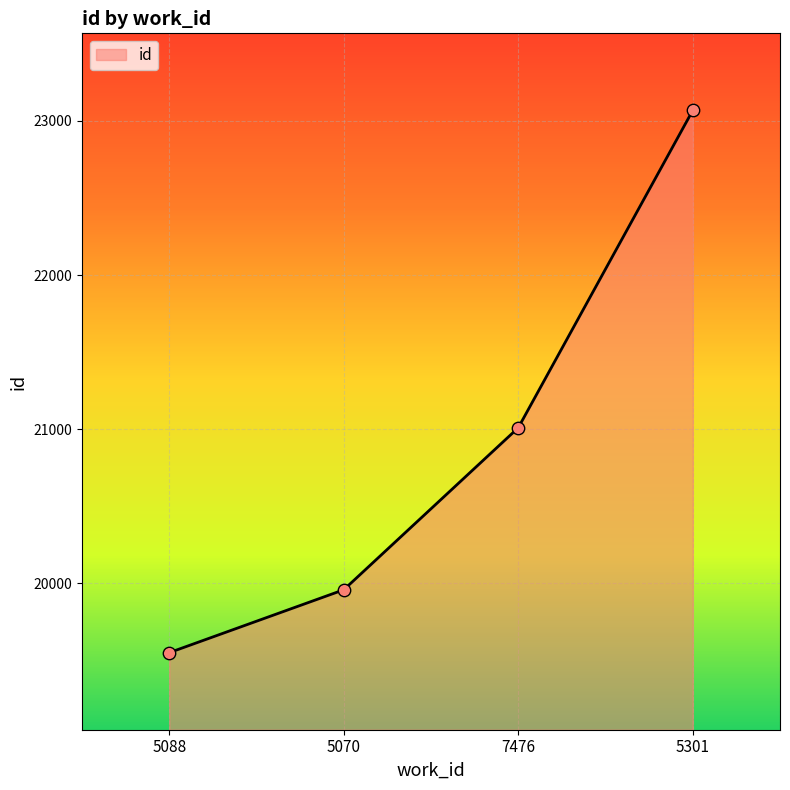

Between 5088 and 5070, which is larger?

5070